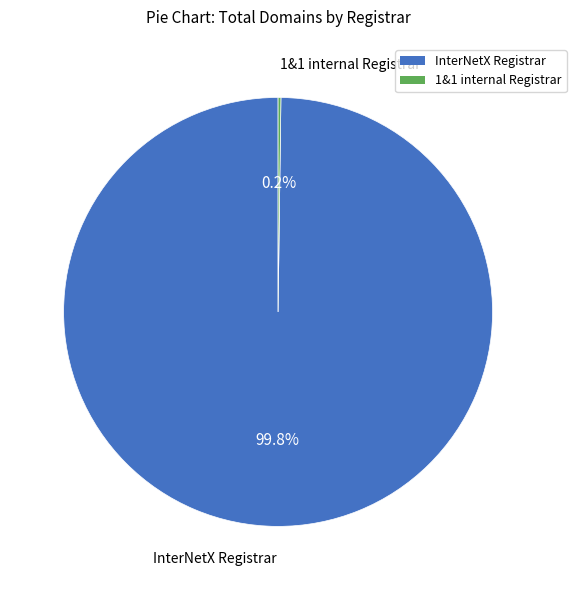

Does any single category account for the majority?

Yes